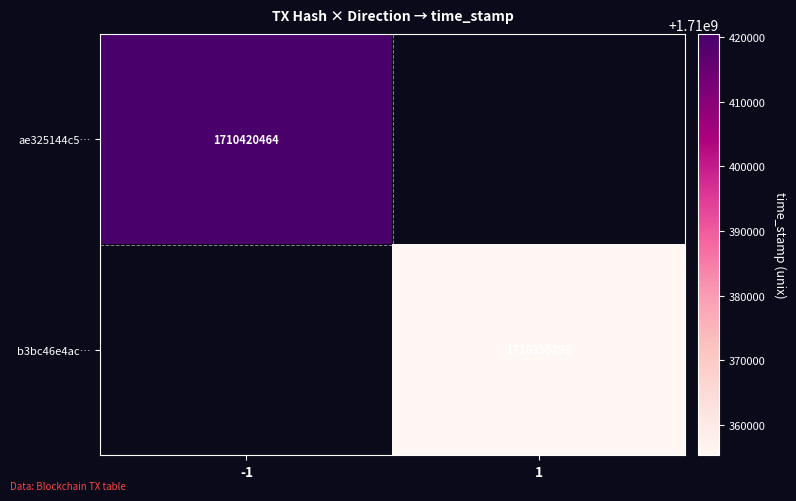

The b3bc46e4ac… series shows 1710355296 at 1. True or false?

True